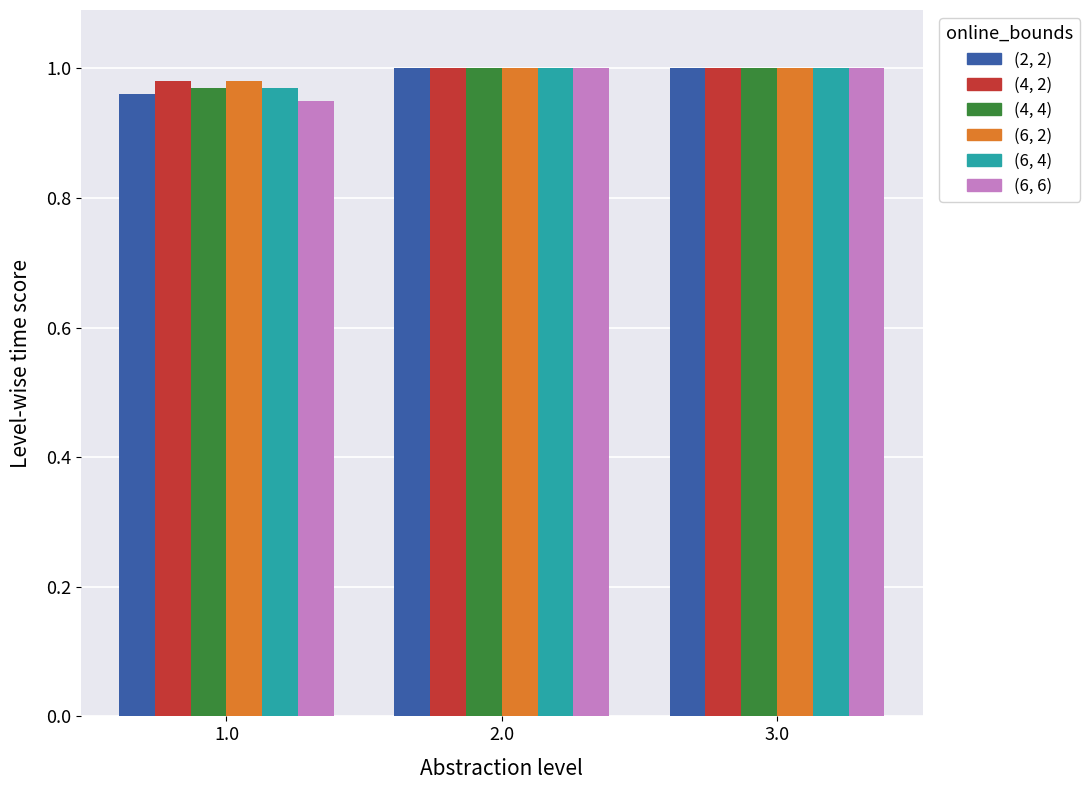

Is it true that (4, 4) equals 1.4 at 3.0?

False